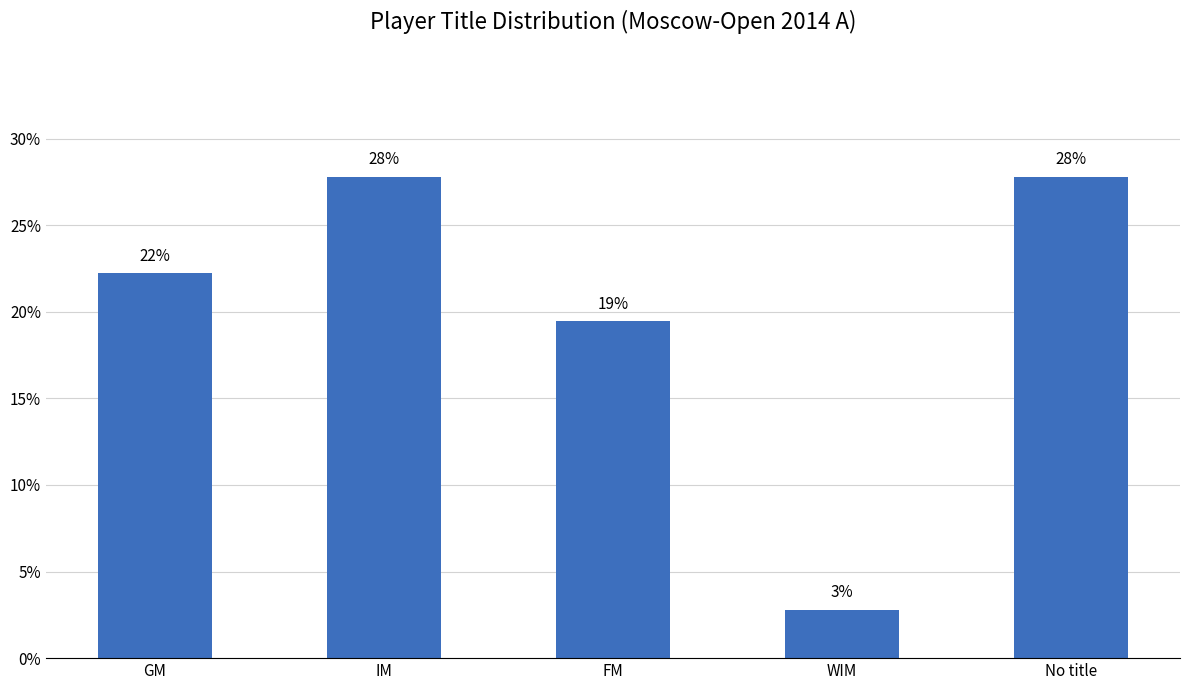

Rank the categories by value from lowest to highest.

WIM, FM, GM, IM, No title